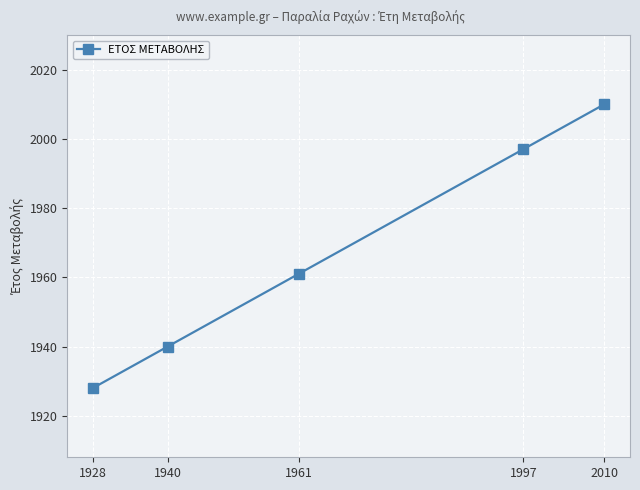

List the labels in order of value, largest first.

2010, 1997, 1961, 1940, 1928